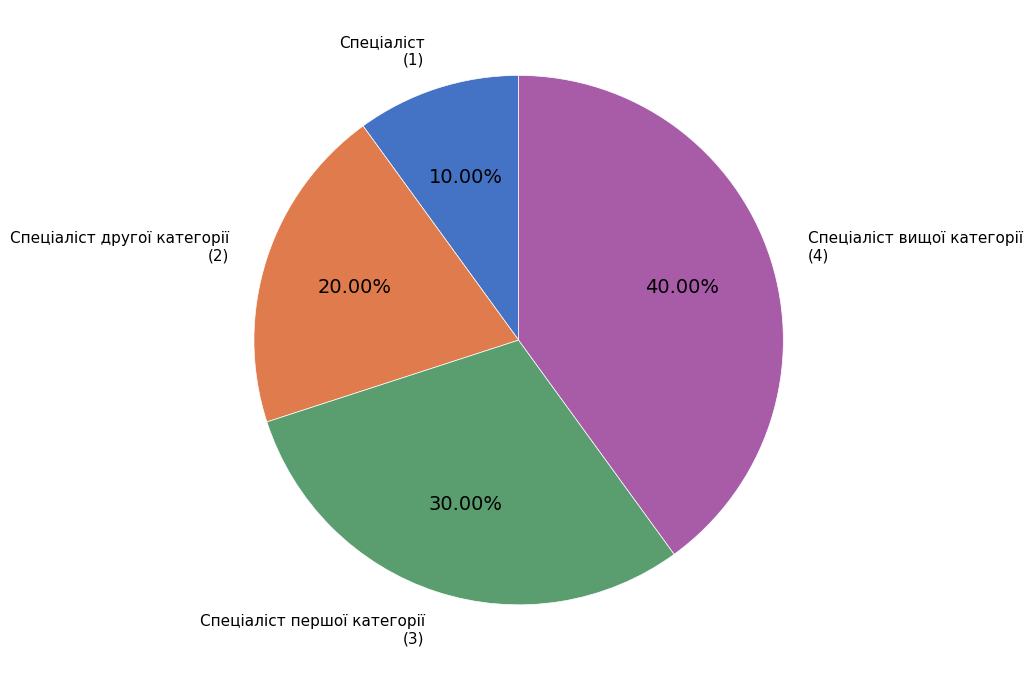

True or false: Спеціаліст accounts for 1% of the total.

False